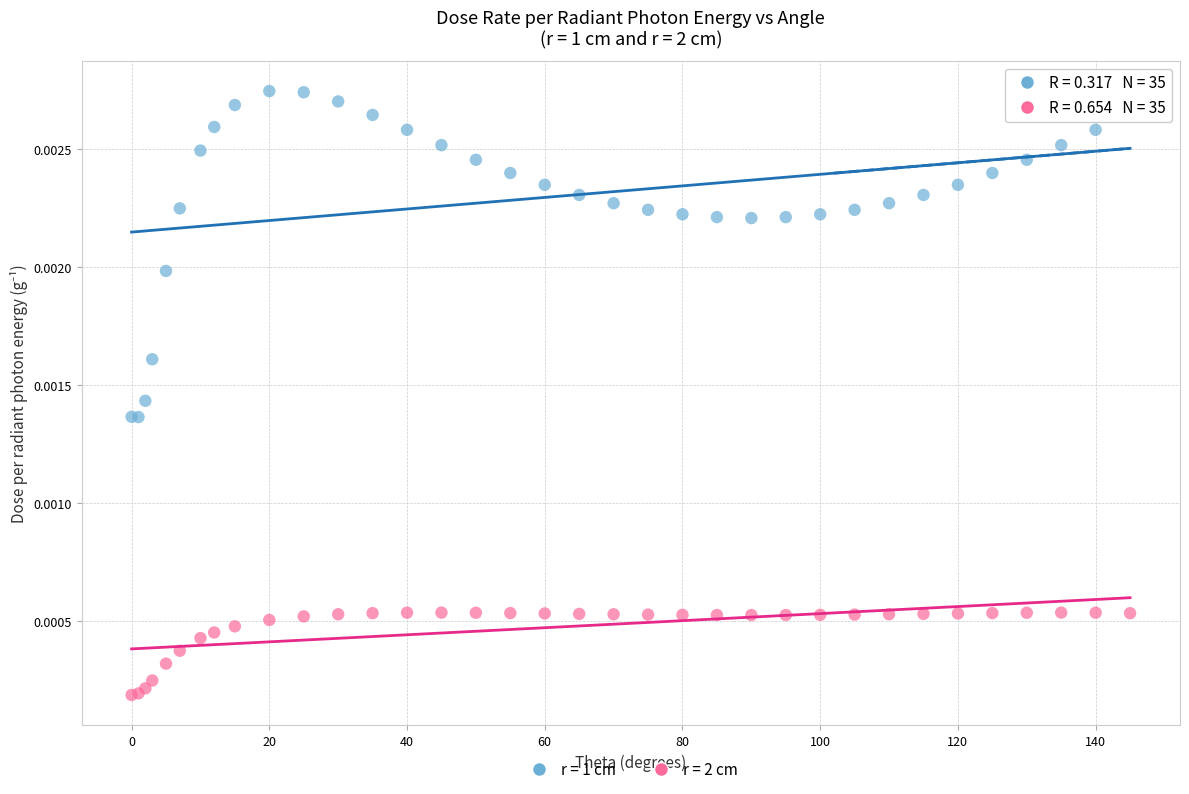

Which series contains the lowest Y value?

r = 2 cm